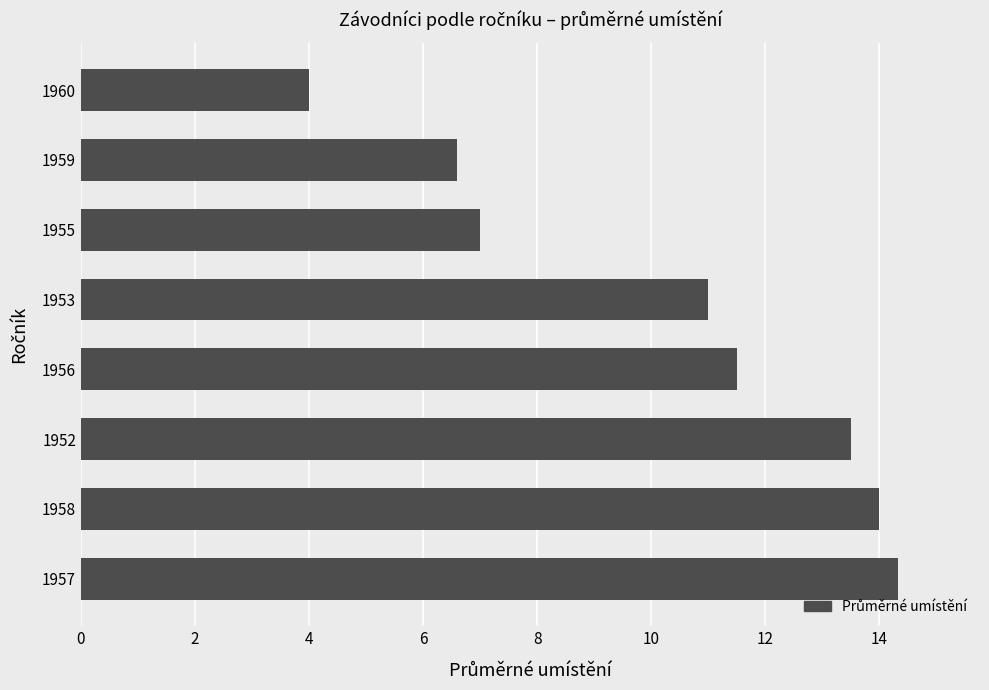

List the labels in order of value, largest first.

1957, 1958, 1952, 1956, 1953, 1955, 1959, 1960